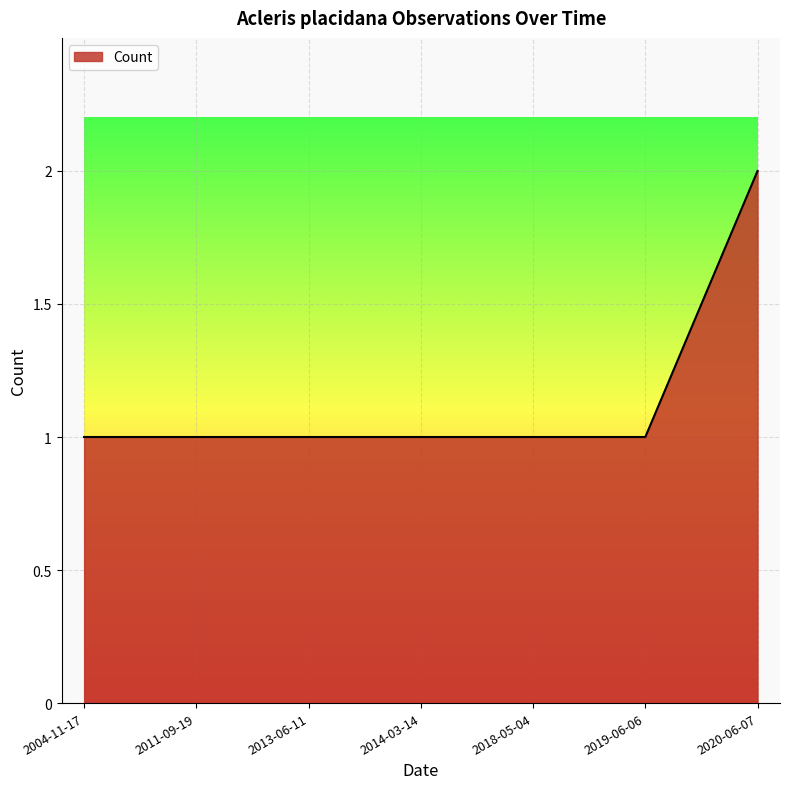

What is the sum of all values?

8